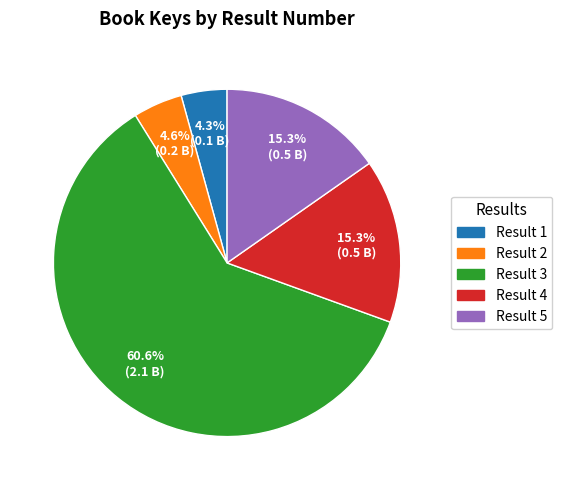

Is there a majority slice in this chart?

Yes